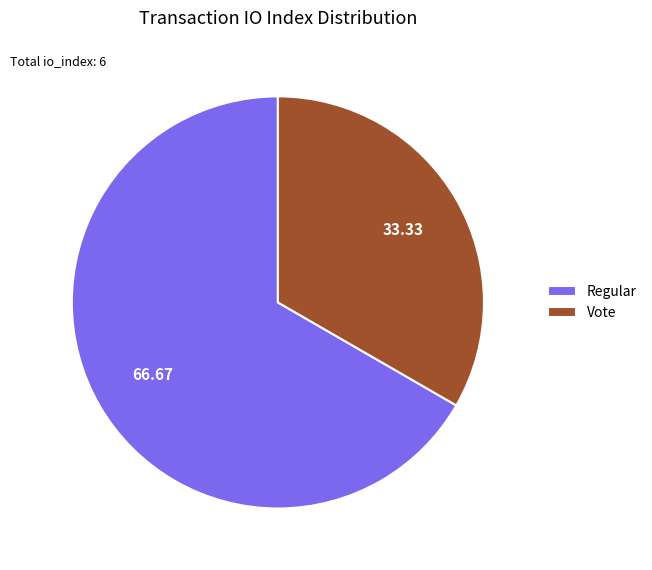

Rank the categories by value from lowest to highest.

Vote, Regular